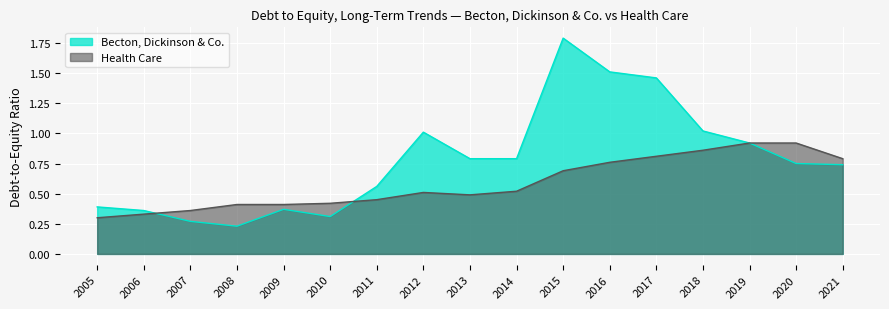

How many interior local valleys does the Health Care series have?

1